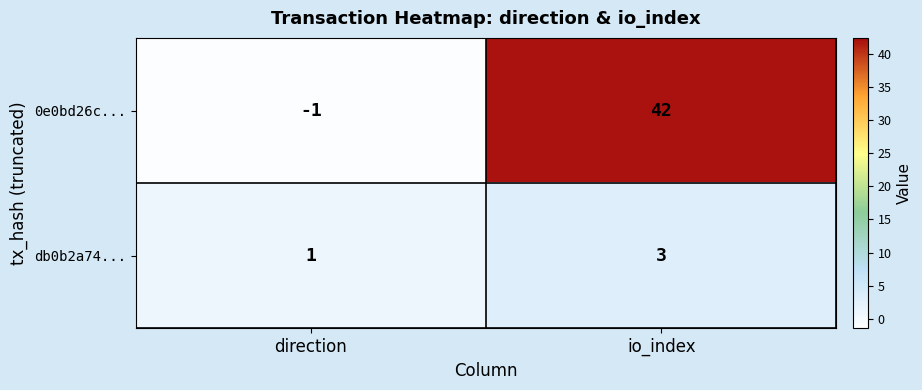

List the series in order of their overall mean, lowest first.

db0b2a74..., 0e0bd26c...